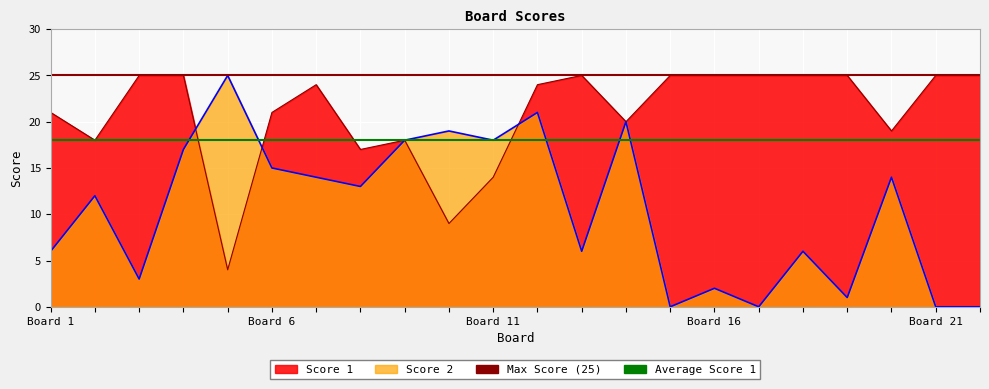

Is it true that Max Score (25) equals 25 at Board 1?

True